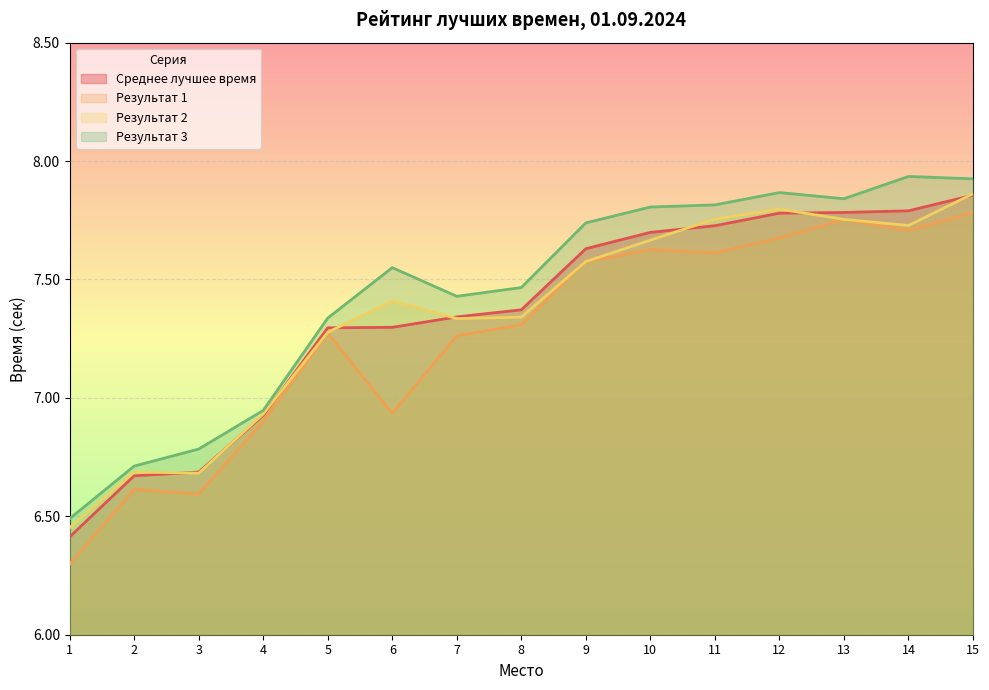

At which category does Результат 1 reach its first local valley?

3